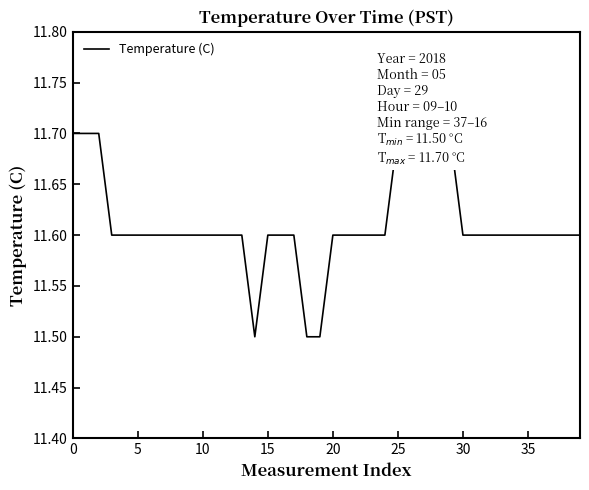

What is the difference between the second highest and second lowest values?

0.2